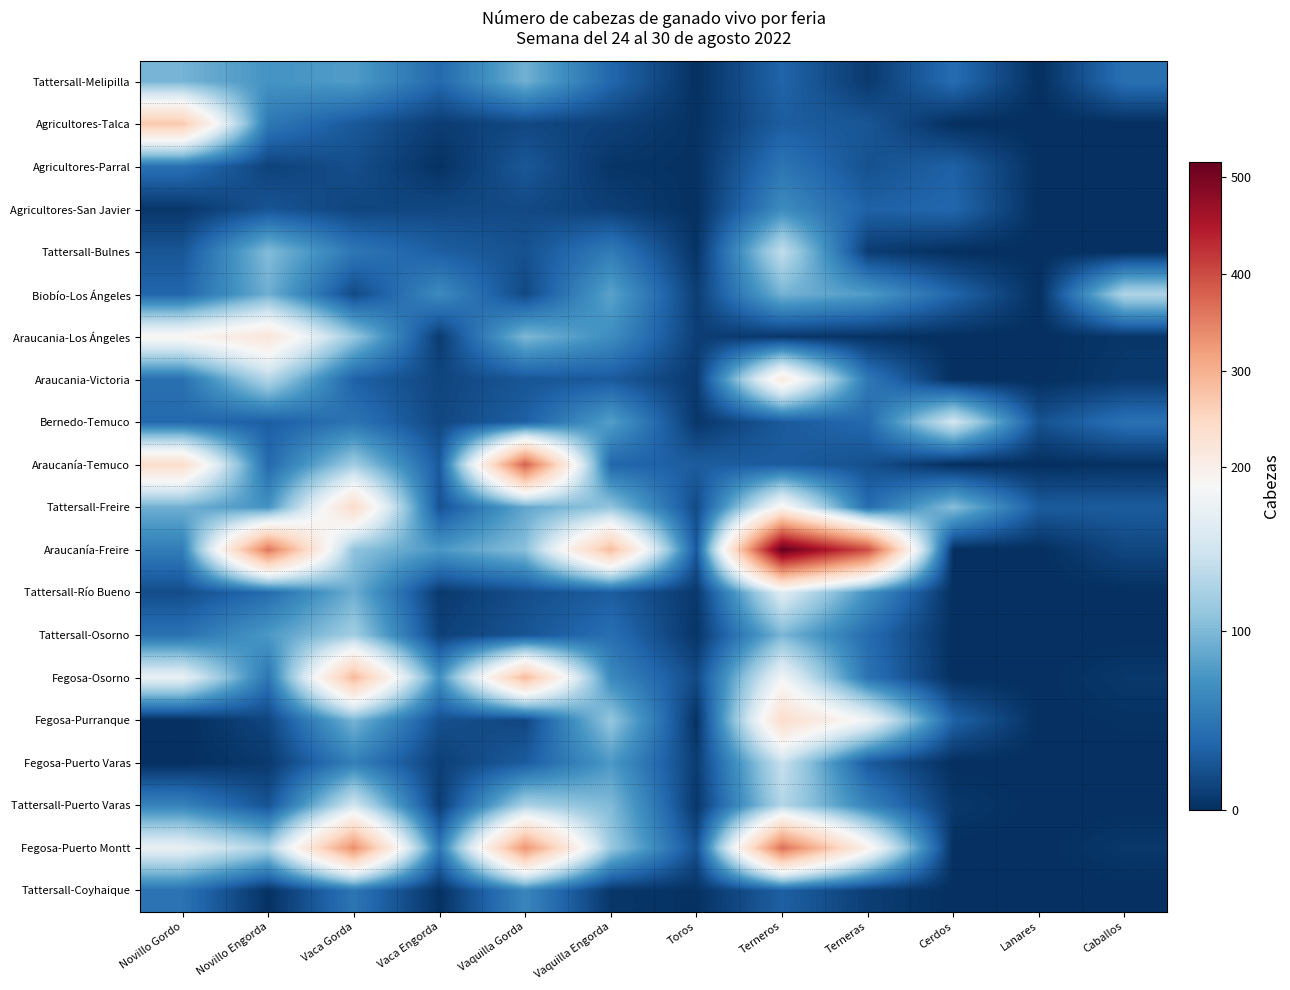

What is the total value across all series at Vaquilla Gorda?

1819